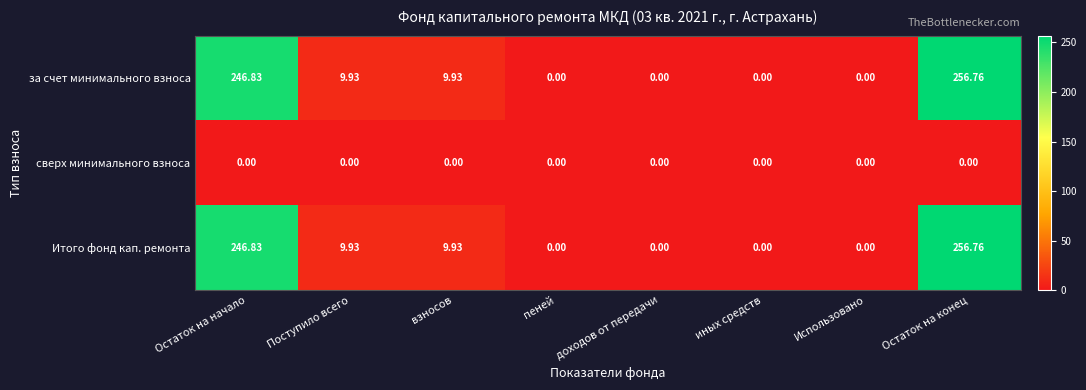

At which label does за счет минимального взноса reach its peak?

Остаток на конец